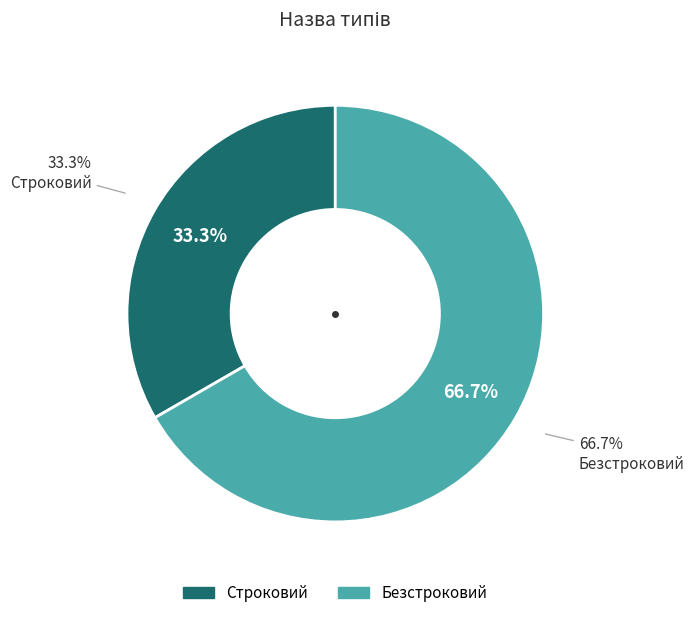

Rank the categories by value from lowest to highest.

Строковий, Безстроковий